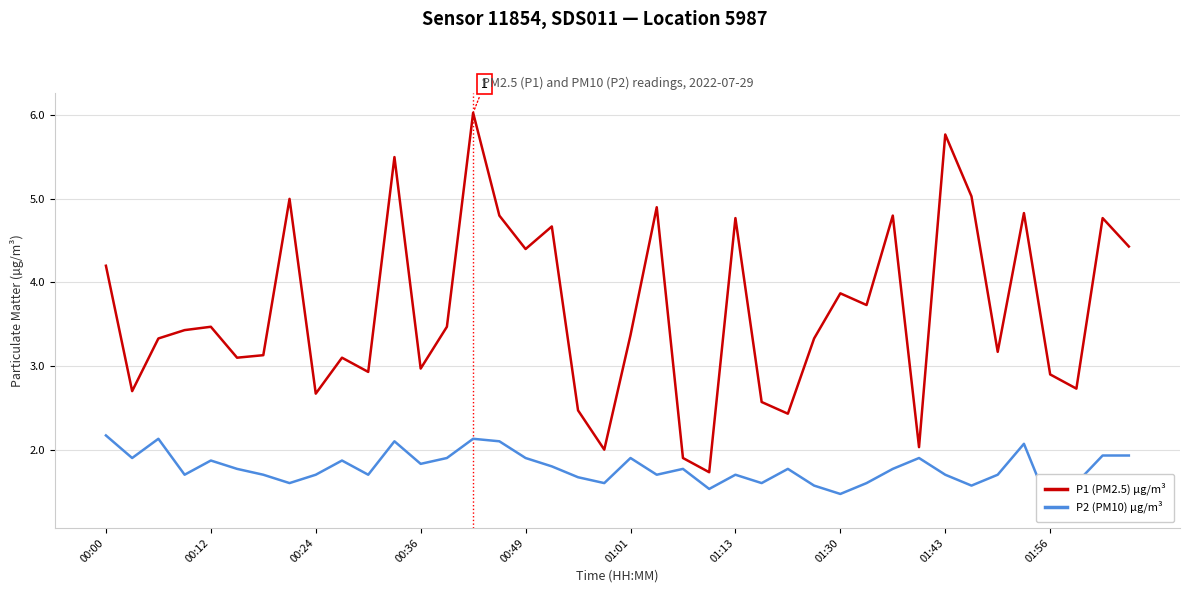

What is the maximum value for P1 (PM2.5) µg/m³?

6.0